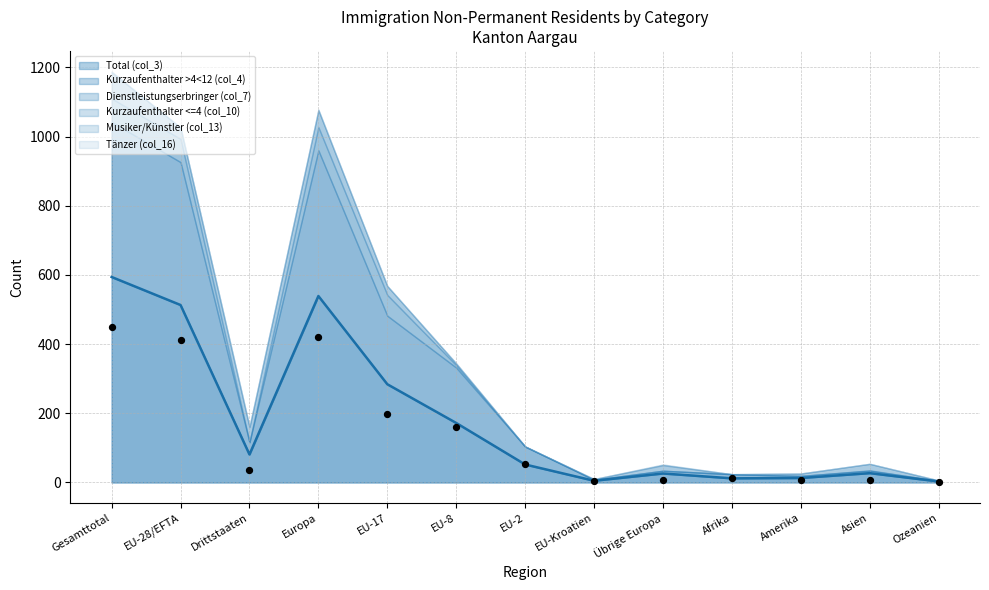

Which series reaches the maximum Y coordinate?

Total (col_3)